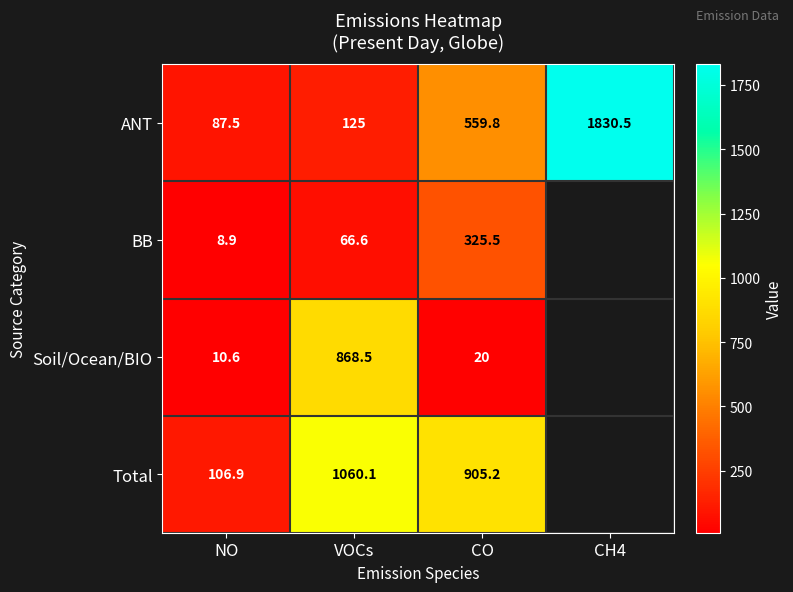

What is the average value of the ANT series?

650.7